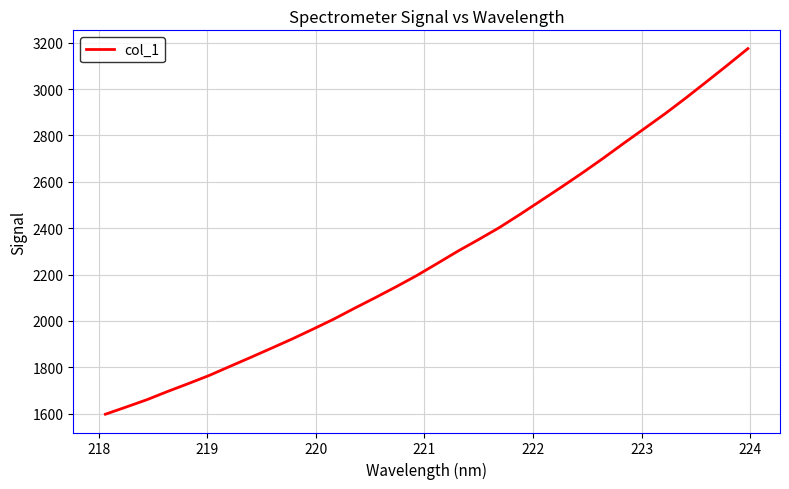

What is the difference between the maximum and minimum values?

1576.5